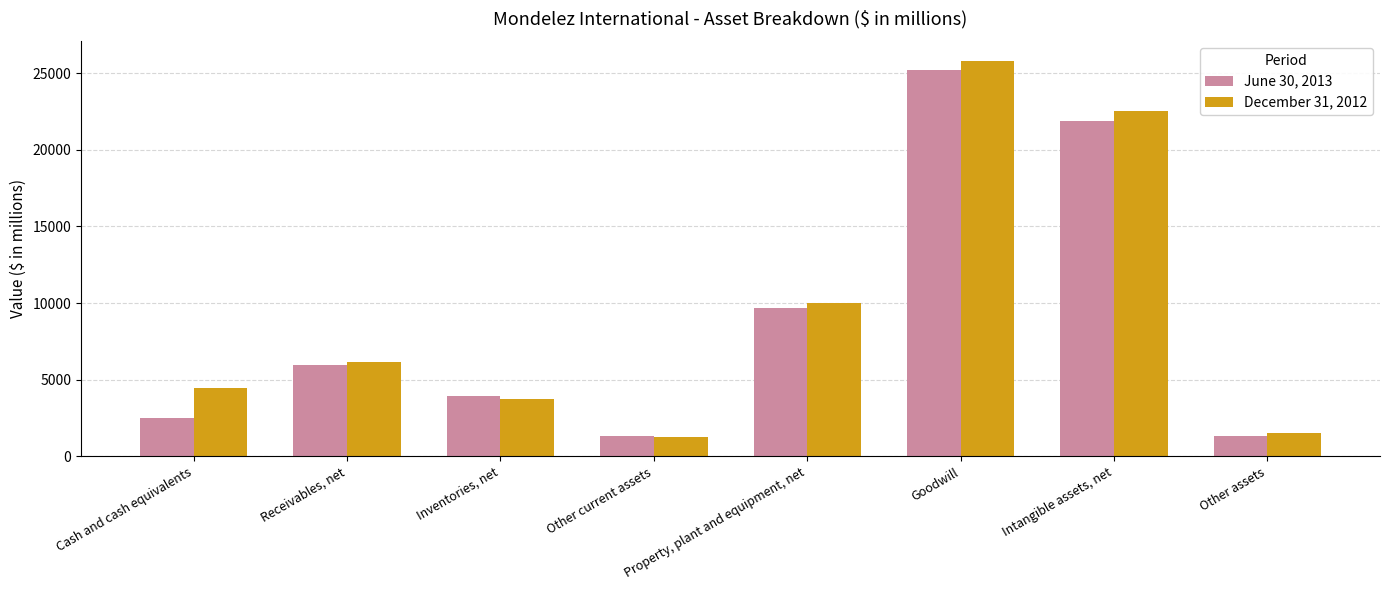

Are the bars horizontal?

No